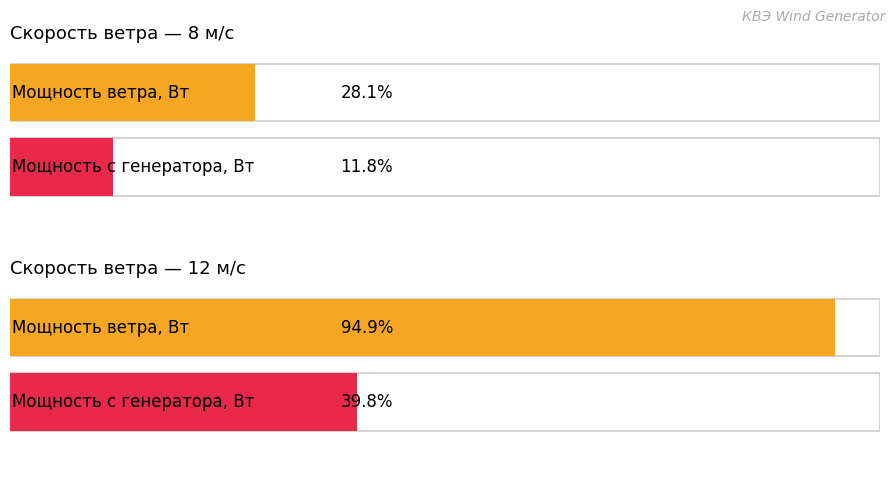

Which series has the largest range (max minus min)?

Мощность ветра, Вт